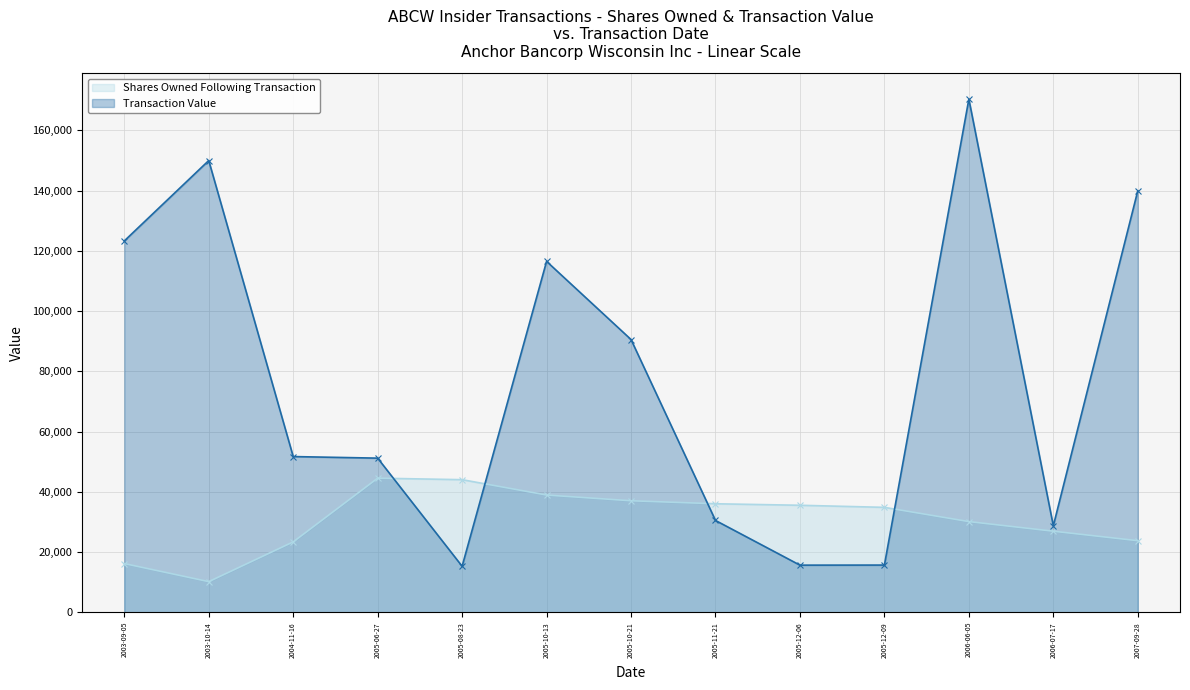

How many interior local peaks does the Shares Owned Following Transaction (line) series have?

1